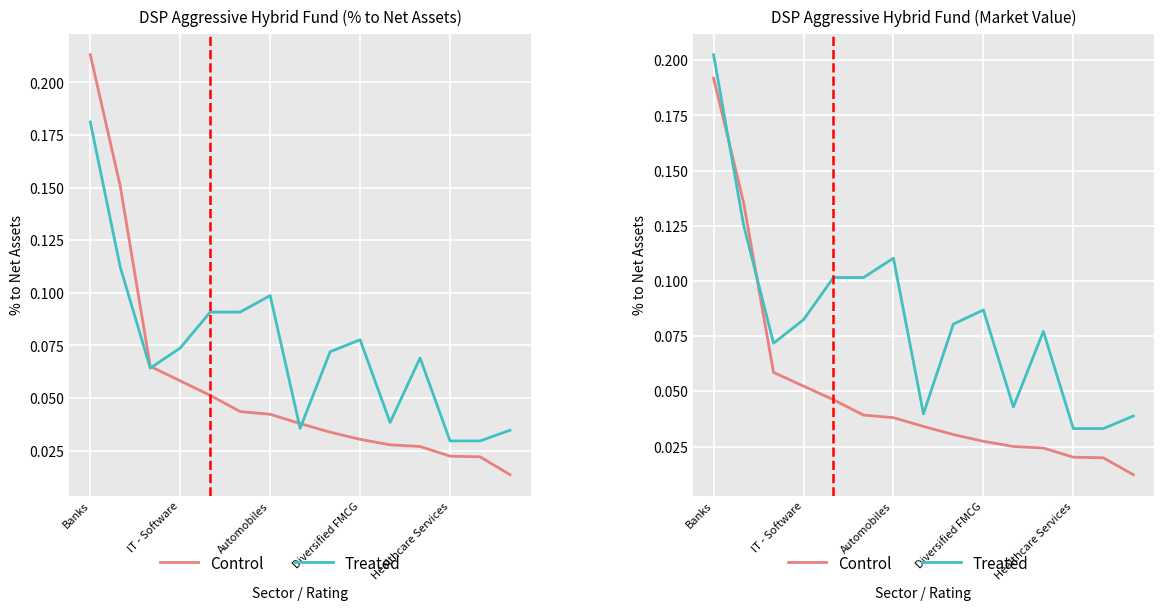

What is the total value across all series at 13?

0.1